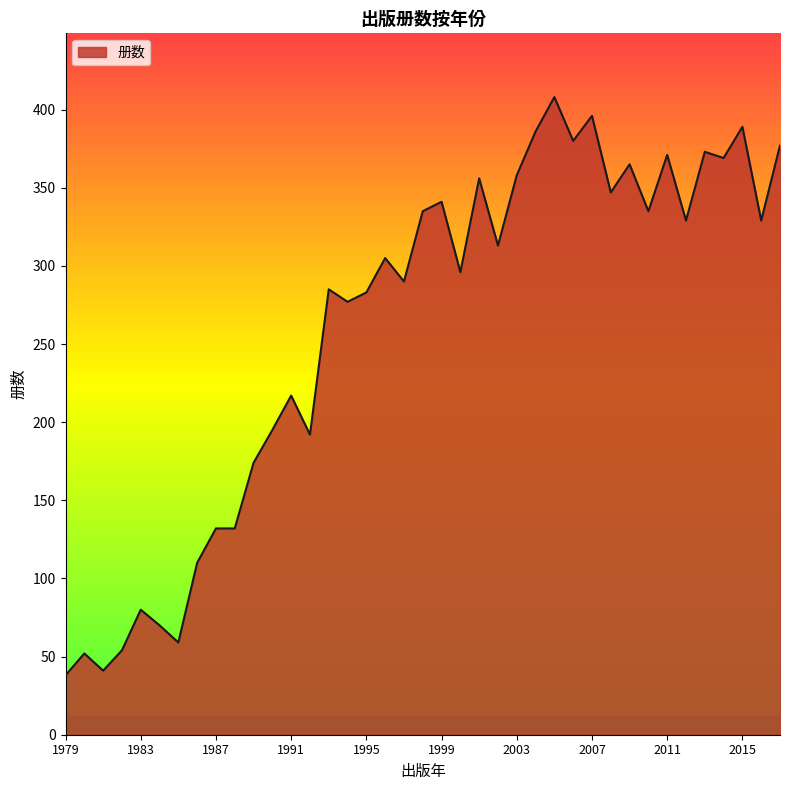

What is the smallest value displayed?

38